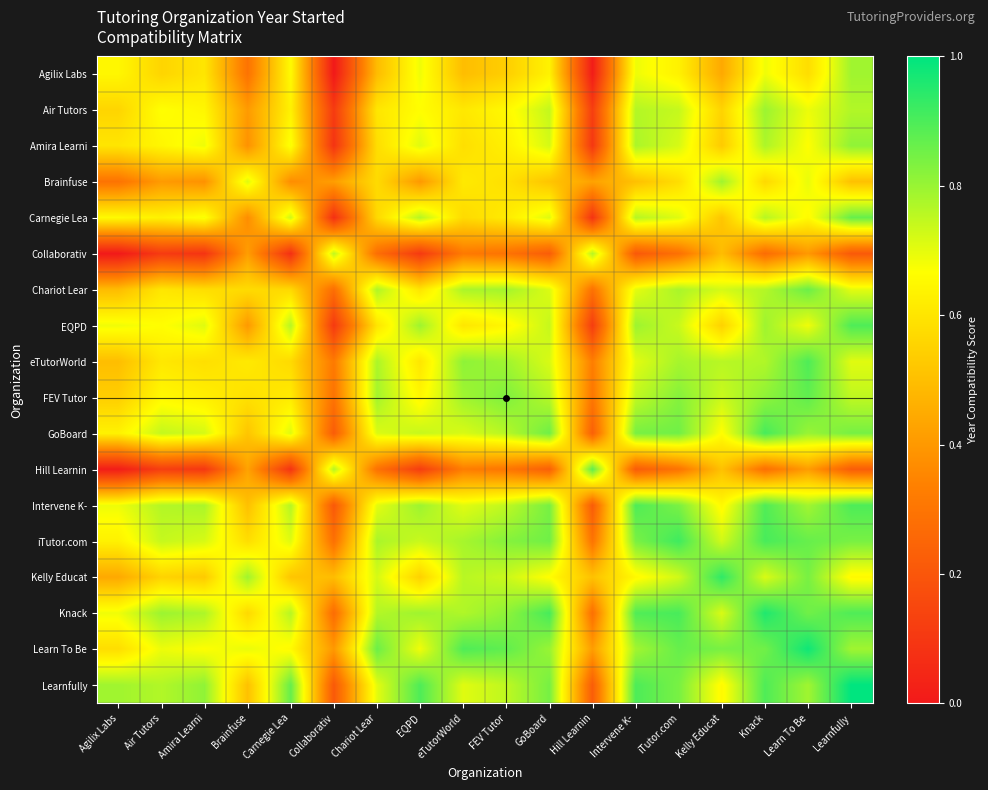

What is the maximum value shown in the chart?

1.0